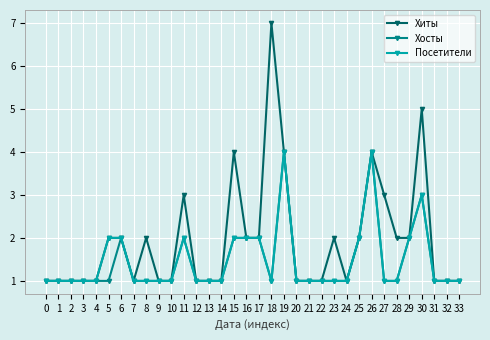

True or false: Хосты has more than 2 points higher than both neighbors.

True